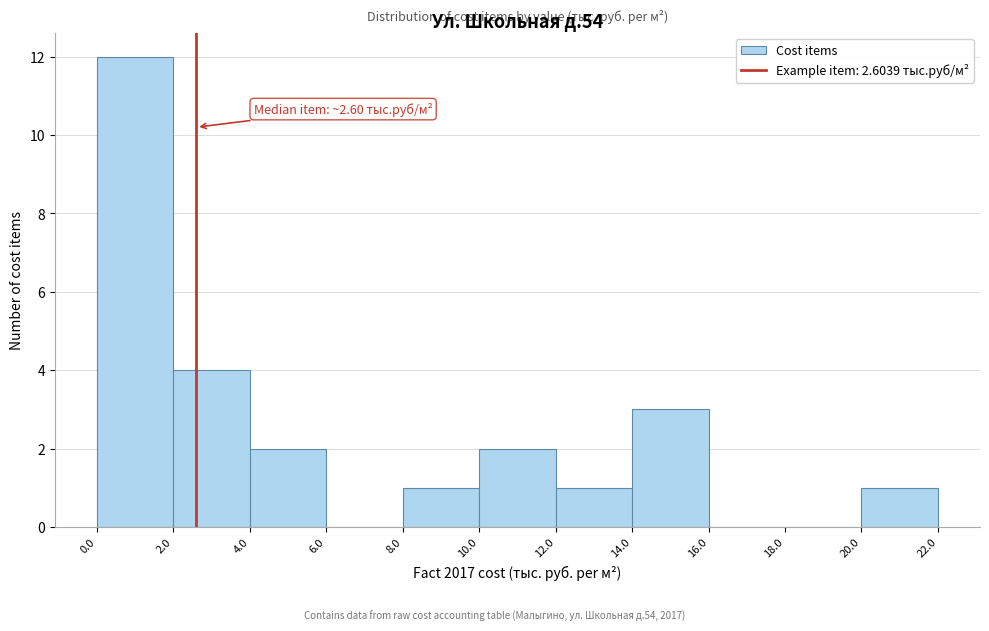

Which range on the x-axis has the tallest bar?

0.0 to 2.0